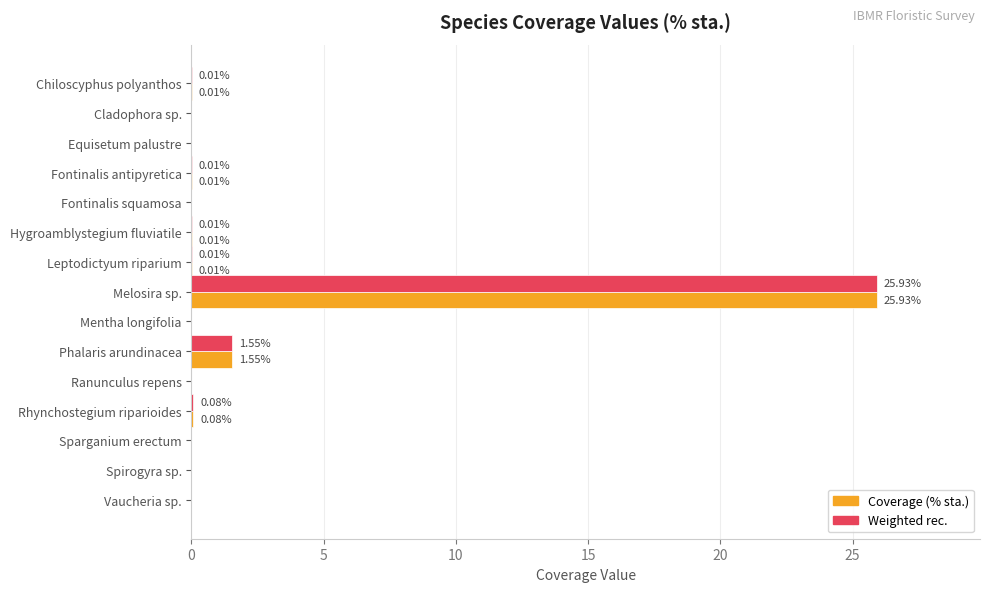

Is the value of Coverage (% sta.) at Phalaris arundinacea greater than the value of Weighted rec. at Vaucheria sp.?

Yes